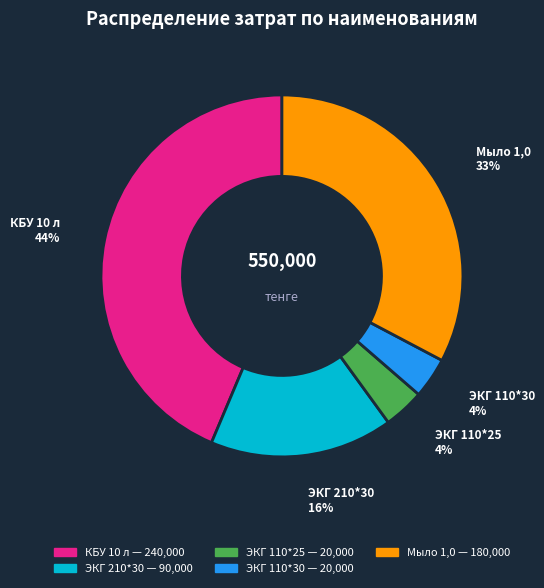

How many slices are in this pie chart?

5